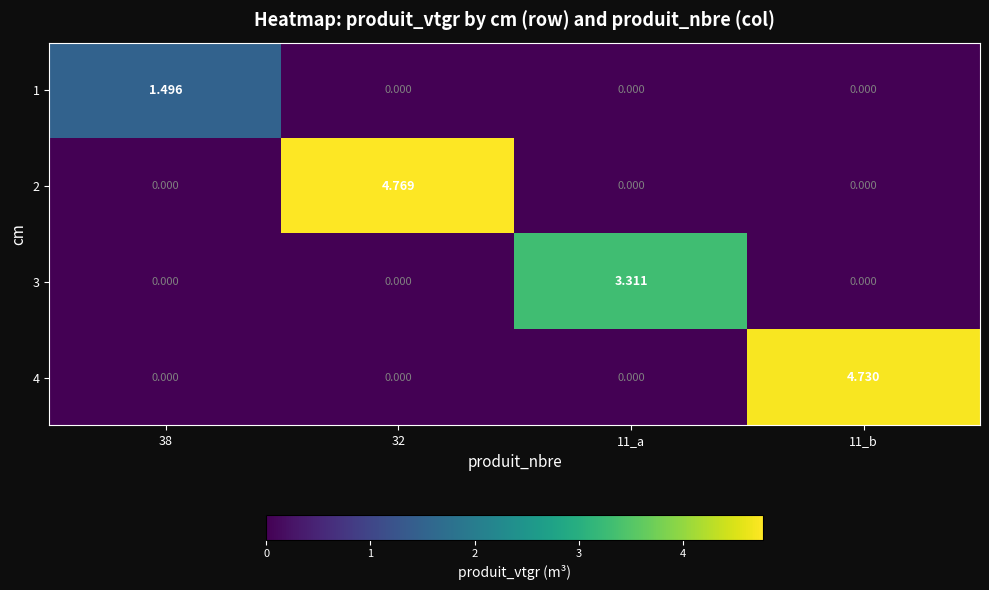

Reading left to right, transcribe all the data shown in this chart.

1: 38=1.5	32=0.0	11_a=0.0	11_b=0.0
2: 38=0.0	32=4.8	11_a=0.0	11_b=0.0
3: 38=0.0	32=0.0	11_a=3.3	11_b=0.0
4: 38=0.0	32=0.0	11_a=0.0	11_b=4.7